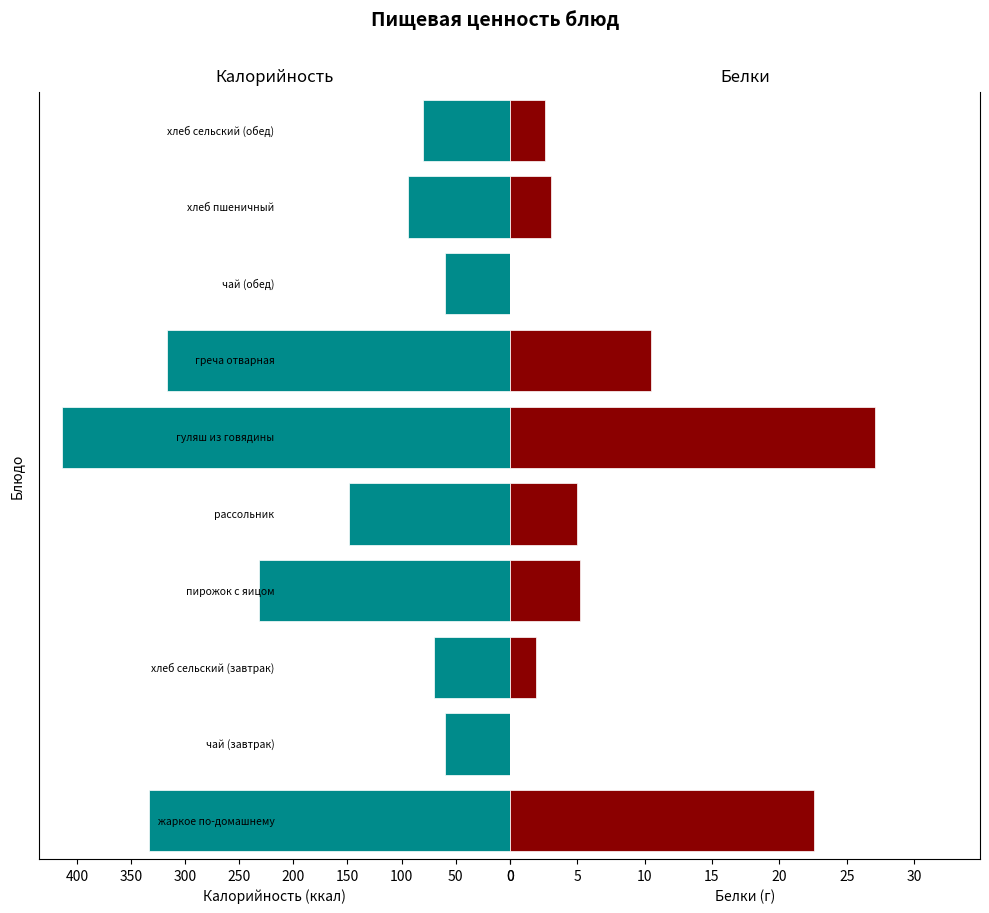

What is the value of the Калорийность bar at the 2nd from the left?

59.9